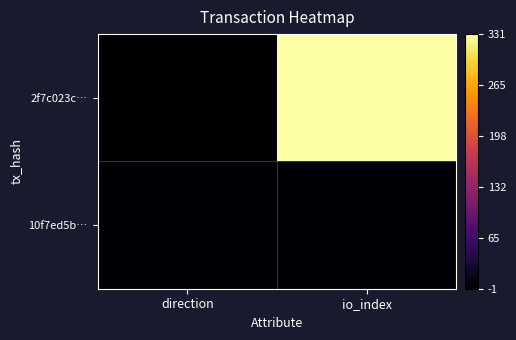

At which category is the sum across all series the highest?

io_index